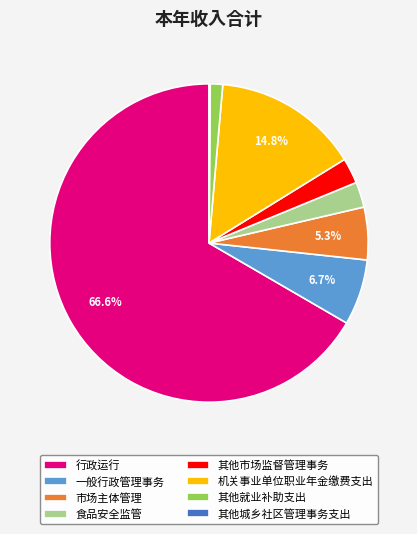

Do 行政运行 and 市场主体管理 together represent more than half of the pie?

Yes